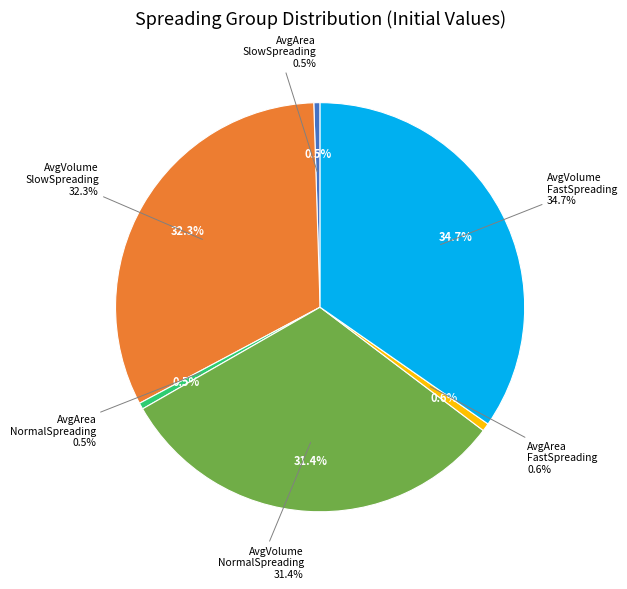

Do AvgVolume_FastSpreading and AvgArea_SlowSpreading together represent more than half of the pie?

No